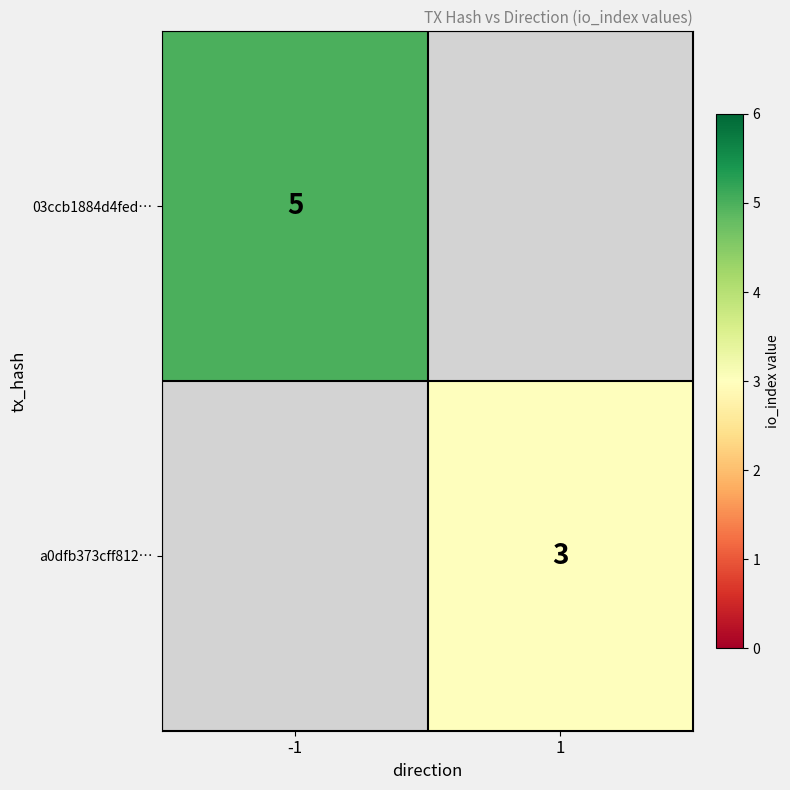

True or false: 03ccb1884d4fed… has a value of 5 at -1.

True